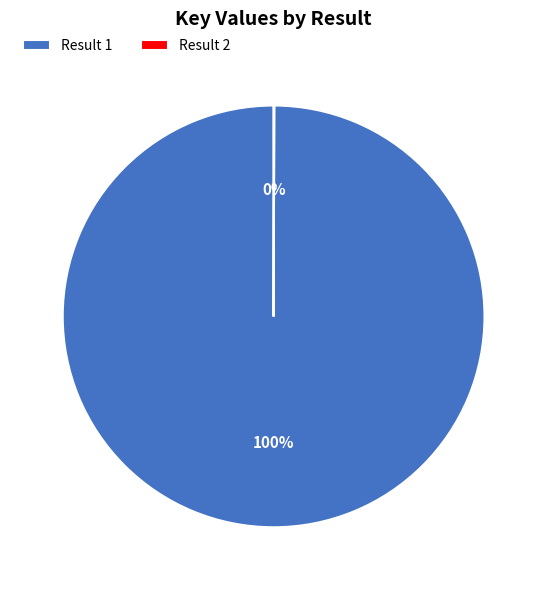

What is the largest slice in the pie chart?

Result 1